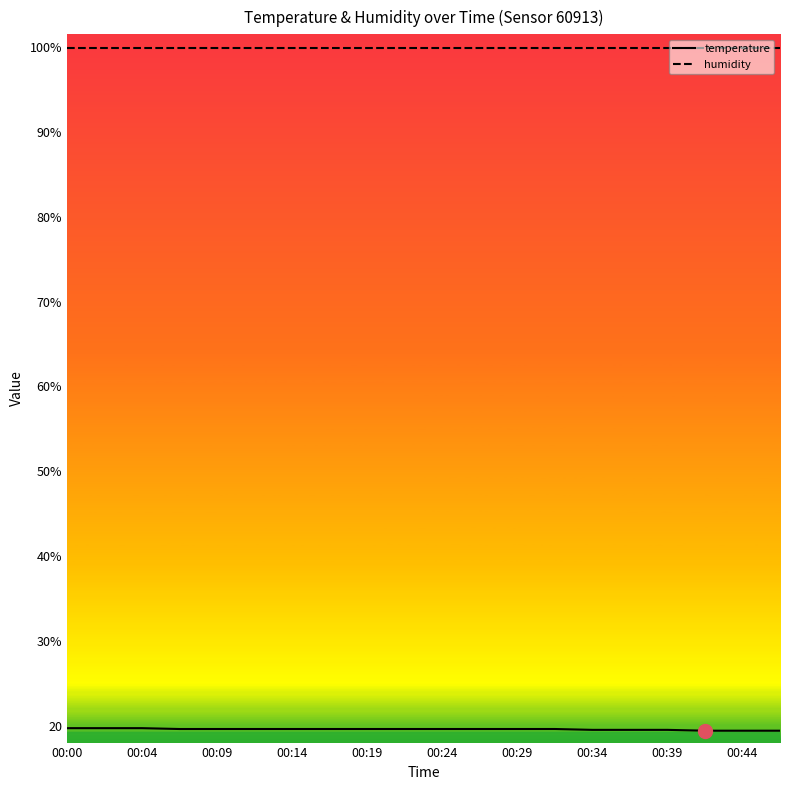

What is the highest value of the temperature series?

19.7